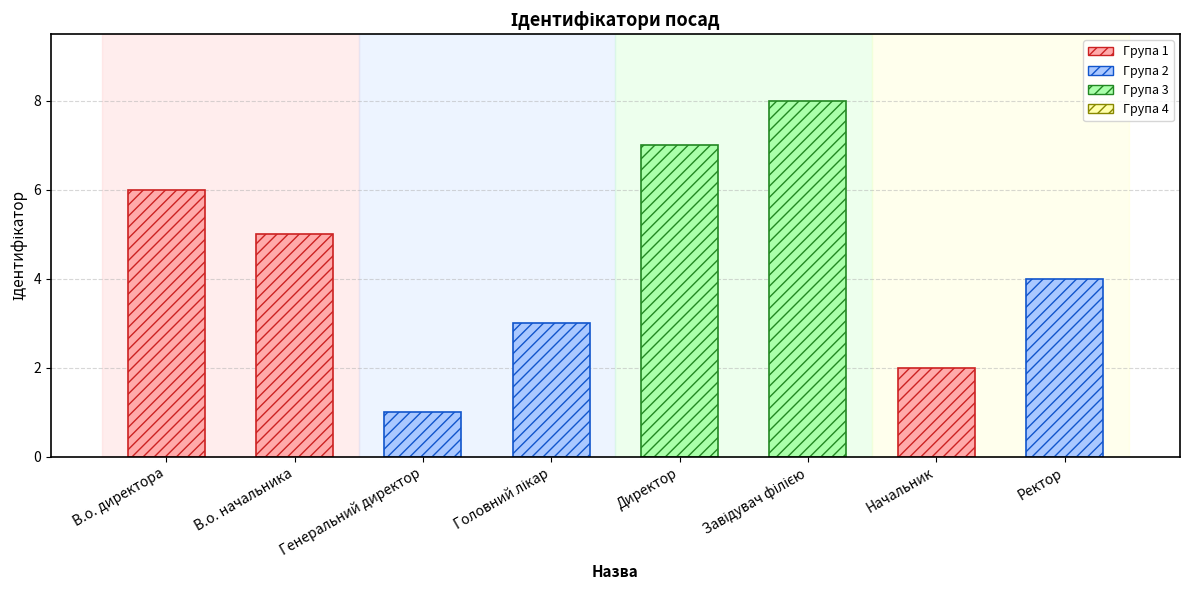

What position from the left is В.о. директора?

1